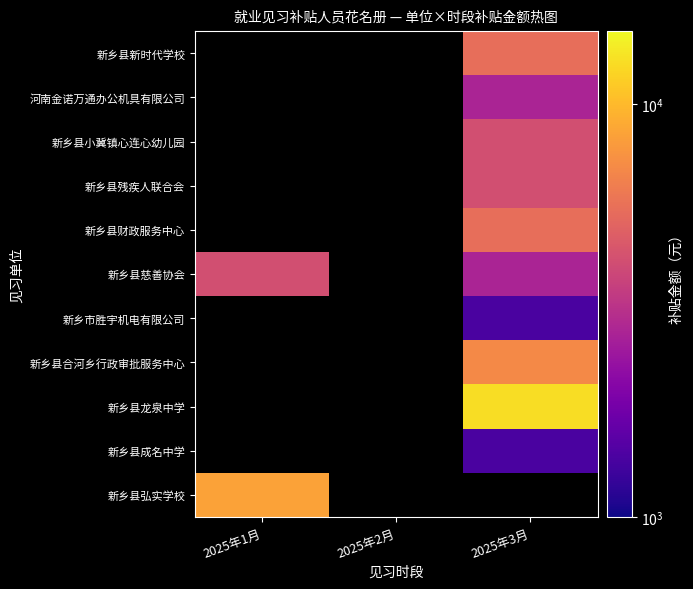

List the labels in order of 新乡县弘实学校 value, smallest first.

2025年1月, 2025年2月, 2025年3月